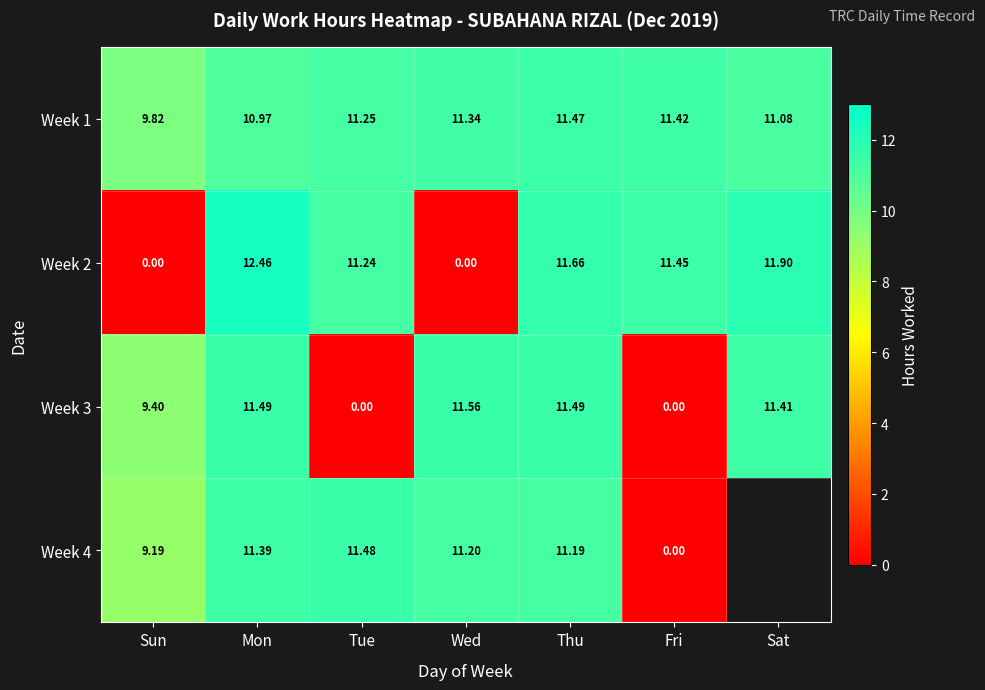

What is the difference between the second highest and second lowest values in the Week 2 series?

11.9